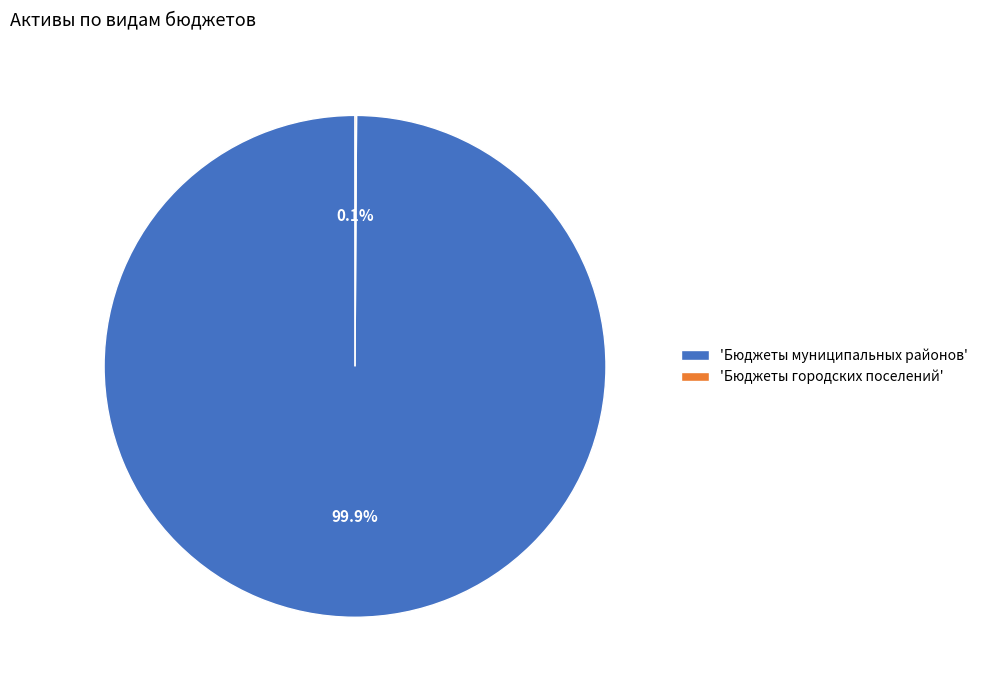

What is the largest slice in the pie chart?

'Бюджеты муниципальных районов'